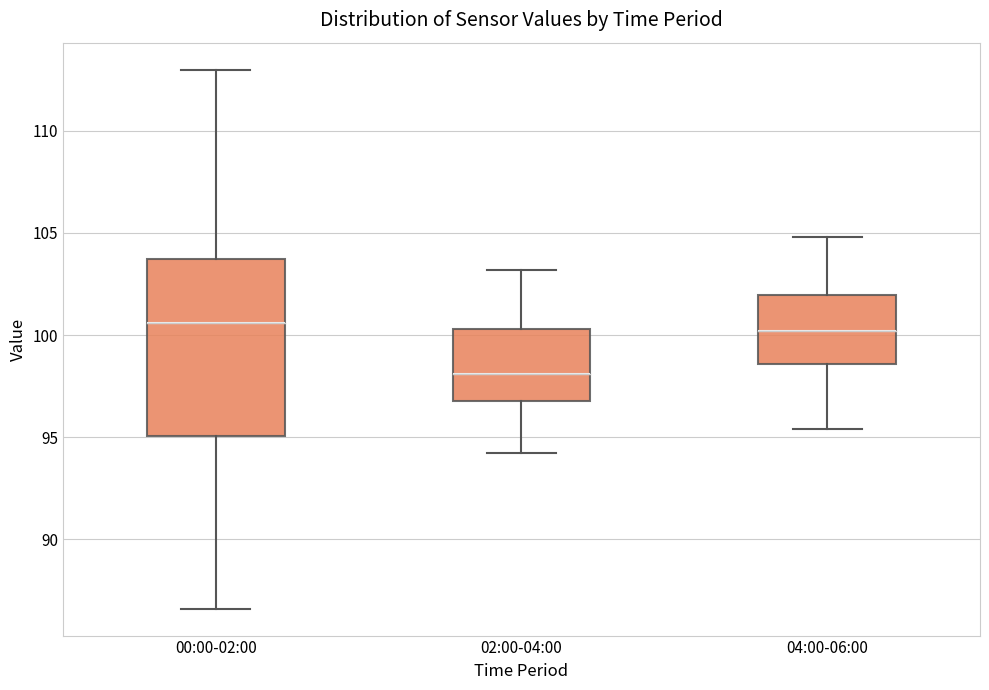

Where does the upper whisker of the box for 00:00-02:00 end on the y-axis? The values are not printed on the chart, so give them approximately, as read against the axis.

113.0